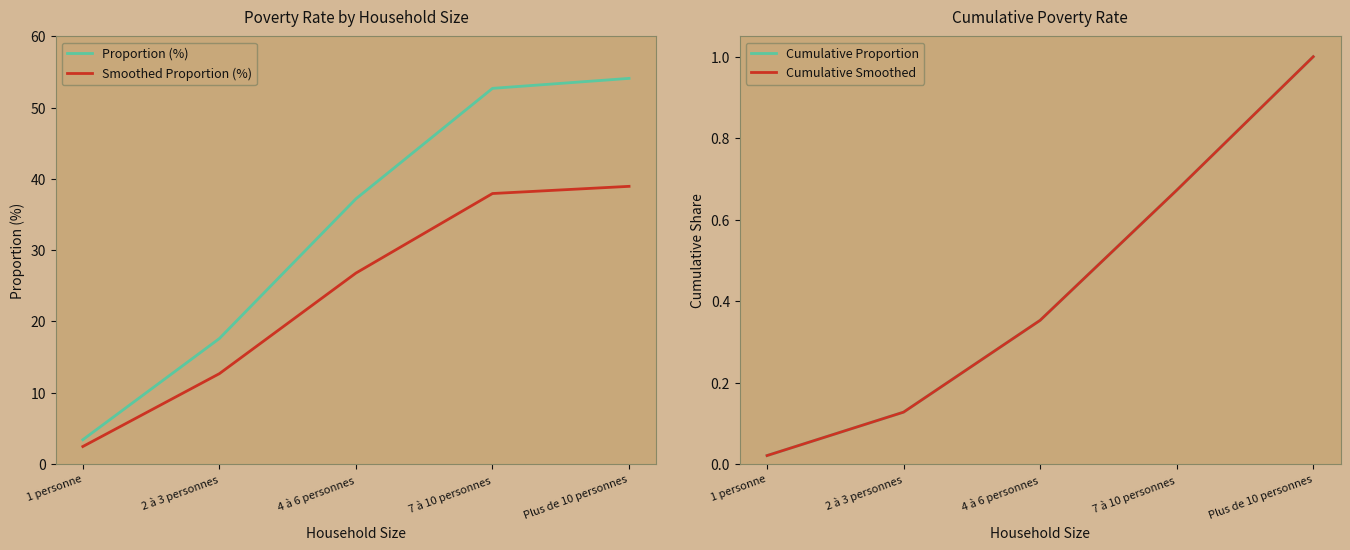

Is it true that Cumulative Proportion equals 1.0 at Plus de 10 personnes?

True